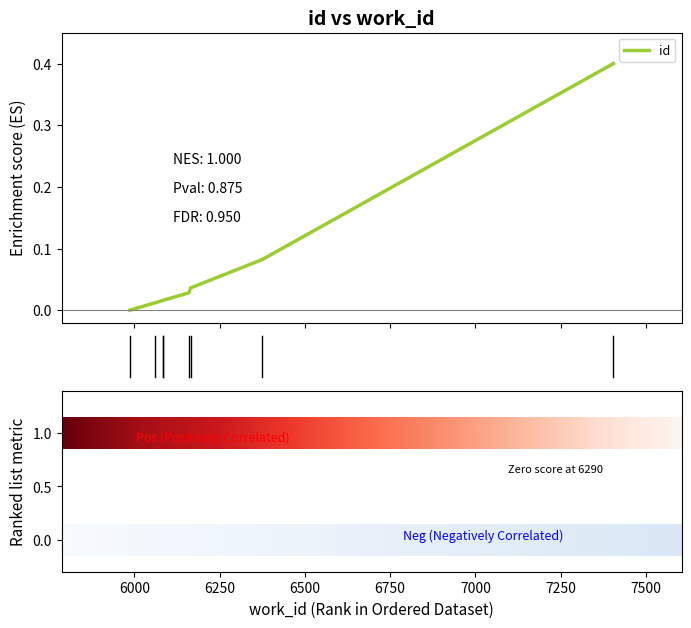

List the labels in order of value, largest first.

7405, 6375, 6165, 6160, 6083, 6083, 6062, 5987